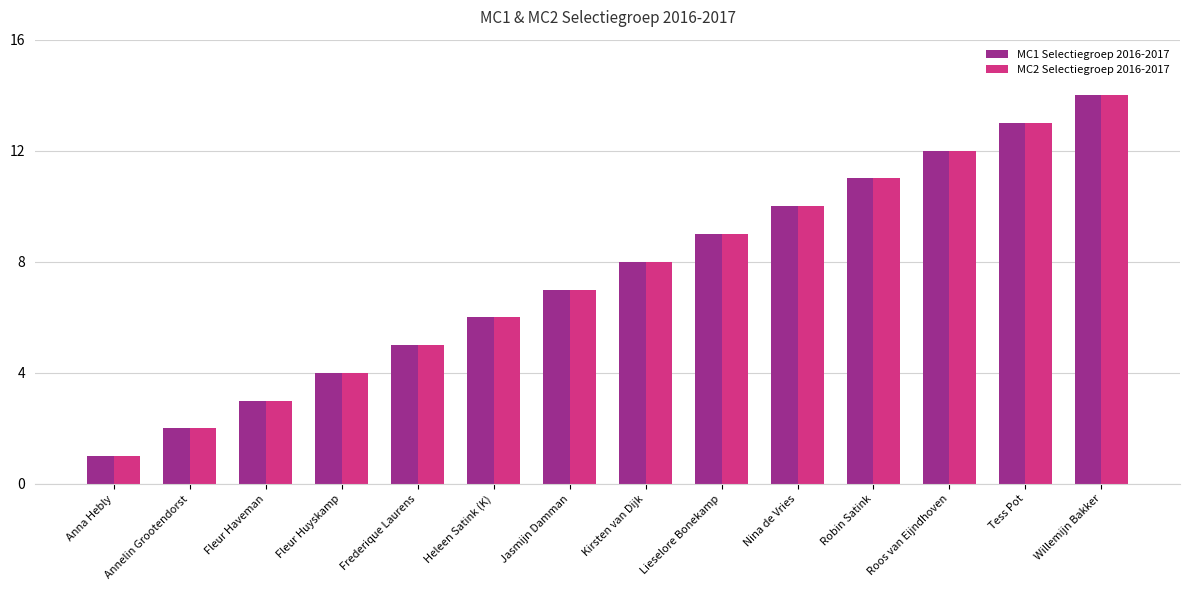

Reading left to right, extract all data points from this chart.

MC1 Selectiegroep 2016-2017: Anna Hebly=1	Annelin Grootendorst=2	Fleur Haveman=3	Fleur Huyskamp=4	Frederique Laurens=5	Heleen Satink (K)=6	Jasmijn Damman=7	Kirsten van Dijk=8	Lieselore Bonekamp=9	Nina de Vries=10	Robin Satink=11	Roos van Eijndhoven=12	Tess Pot=13	Willemijn Bakker=14
MC2 Selectiegroep 2016-2017: Anna Hebly=1	Annelin Grootendorst=2	Fleur Haveman=3	Fleur Huyskamp=4	Frederique Laurens=5	Heleen Satink (K)=6	Jasmijn Damman=7	Kirsten van Dijk=8	Lieselore Bonekamp=9	Nina de Vries=10	Robin Satink=11	Roos van Eijndhoven=12	Tess Pot=13	Willemijn Bakker=14